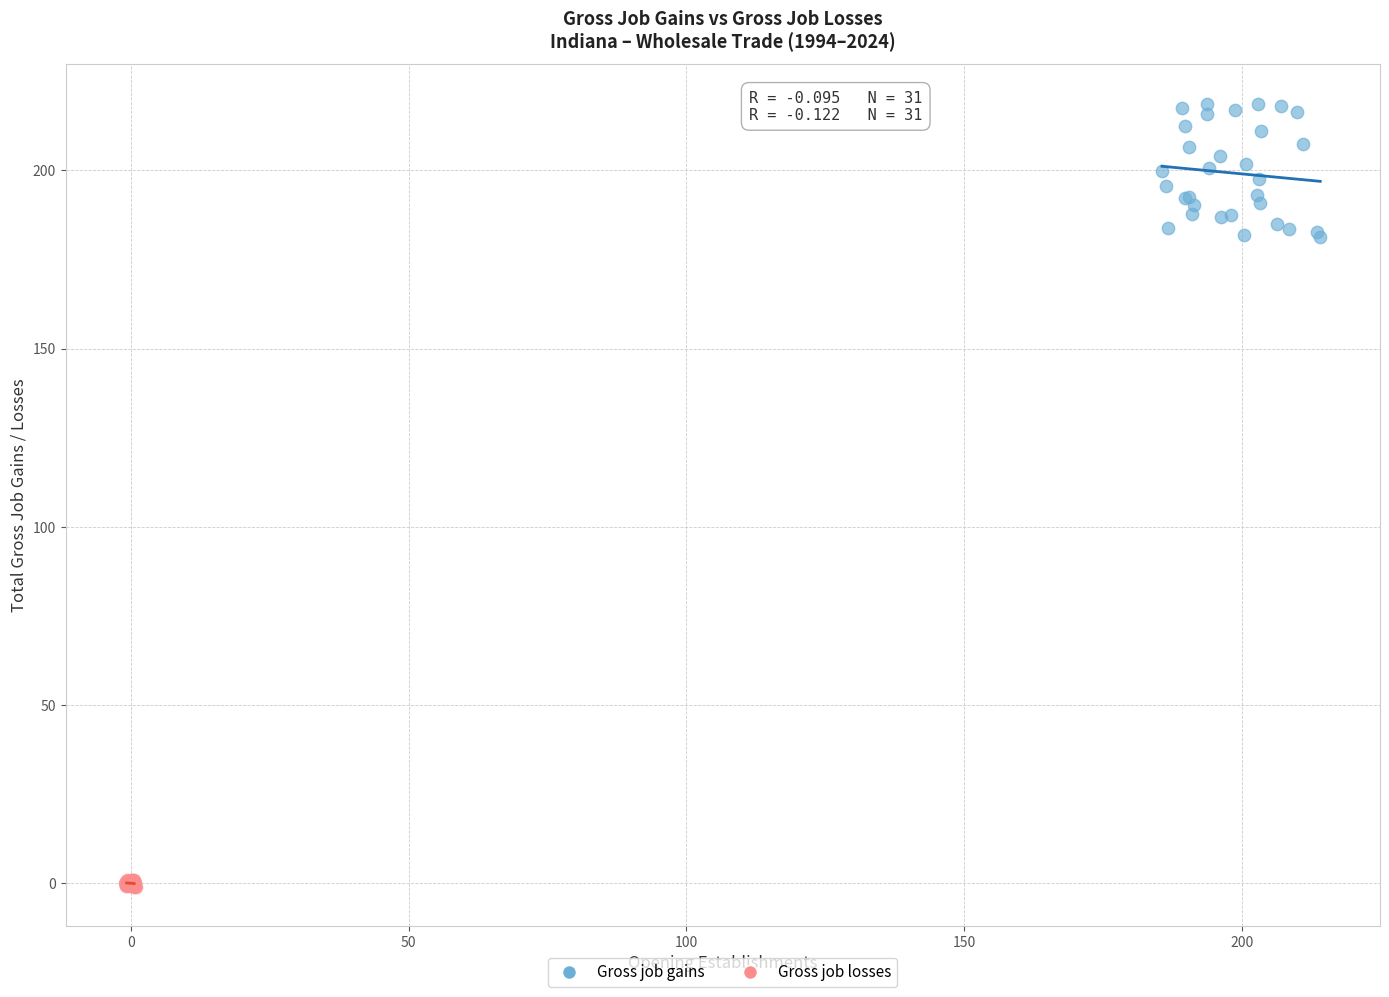

Which series has the widest spread of Y values?

Gross job gains